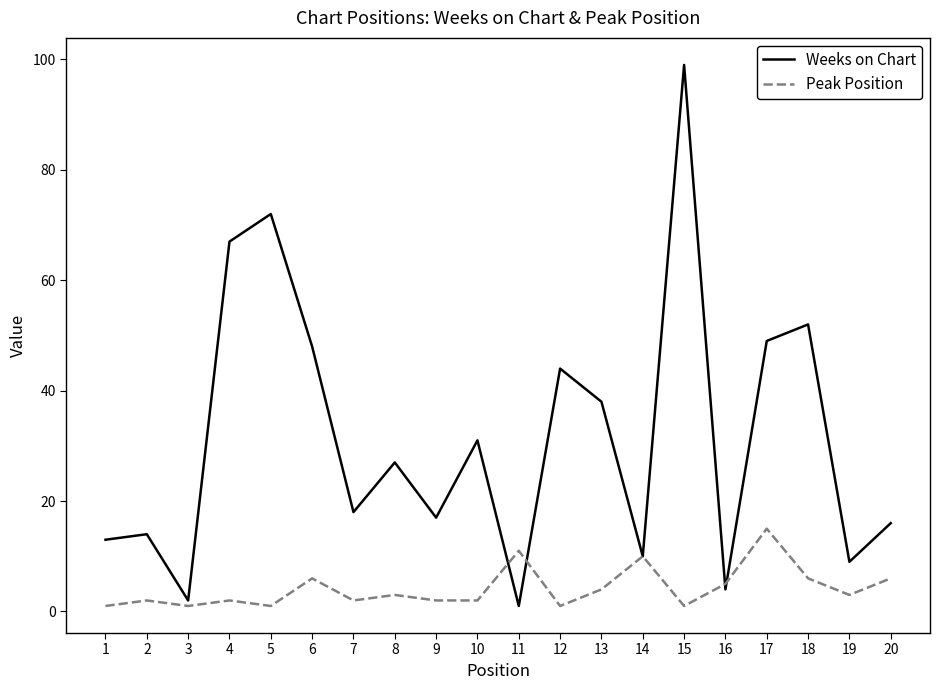

At which category is the sum across all series the highest?

15